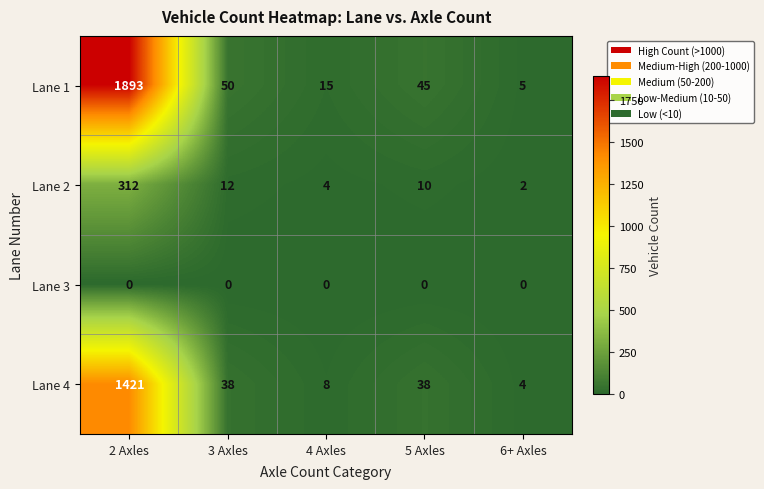

True or false: Lane 4 has a value of 13 at 4 Axles.

False